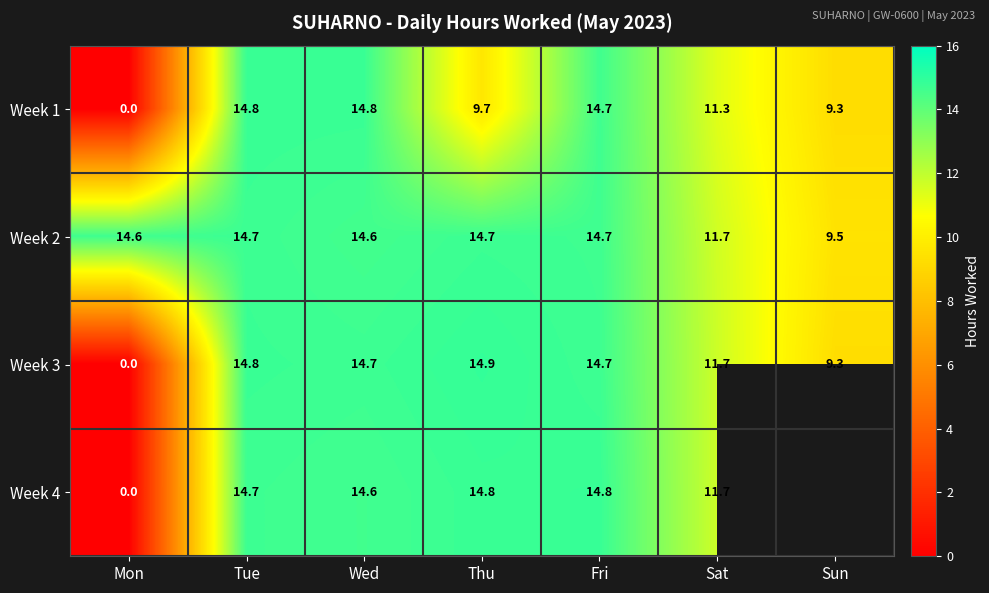

The Week 4 series shows 6.5 at Thu. True or false?

False